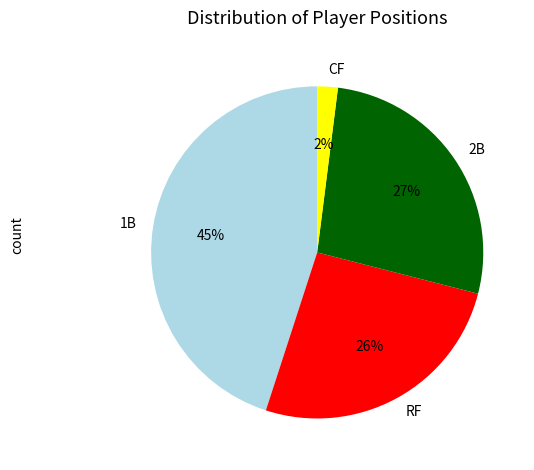

Is there a majority slice in this chart?

No